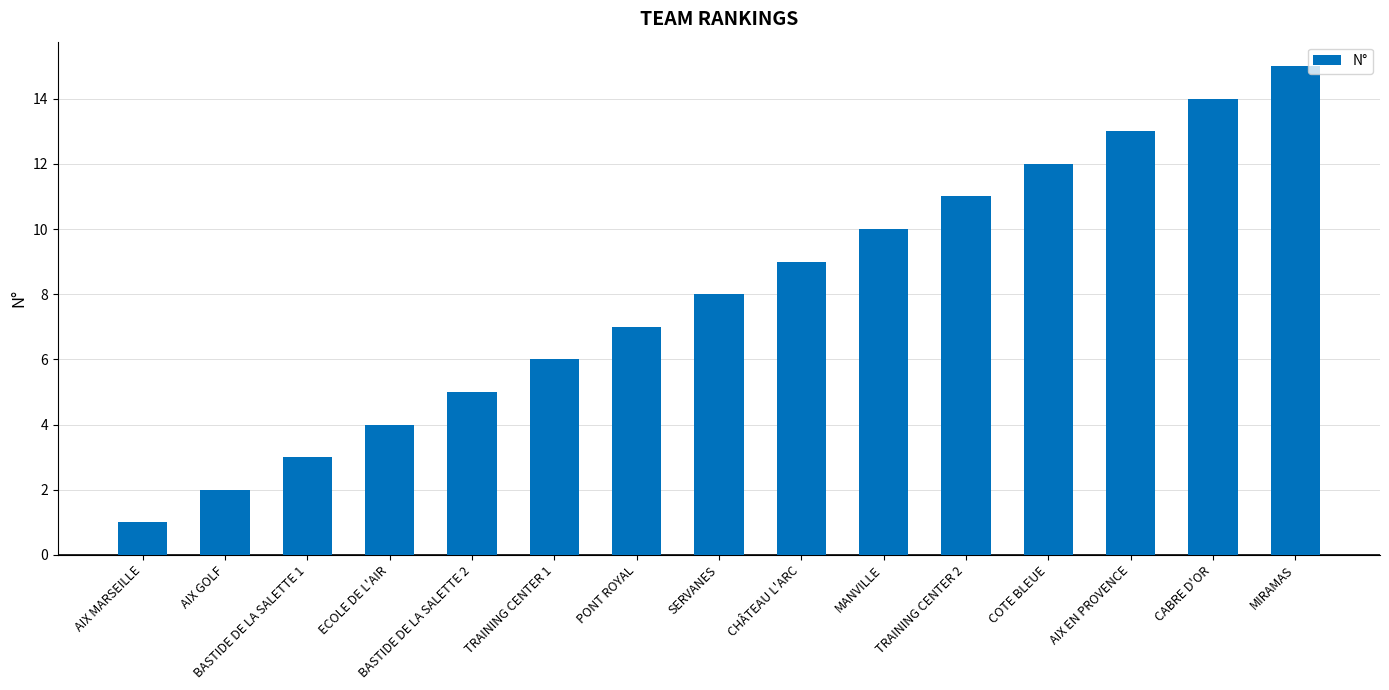

Is it true that the value at TRAINING CENTER 1 is 3?

False